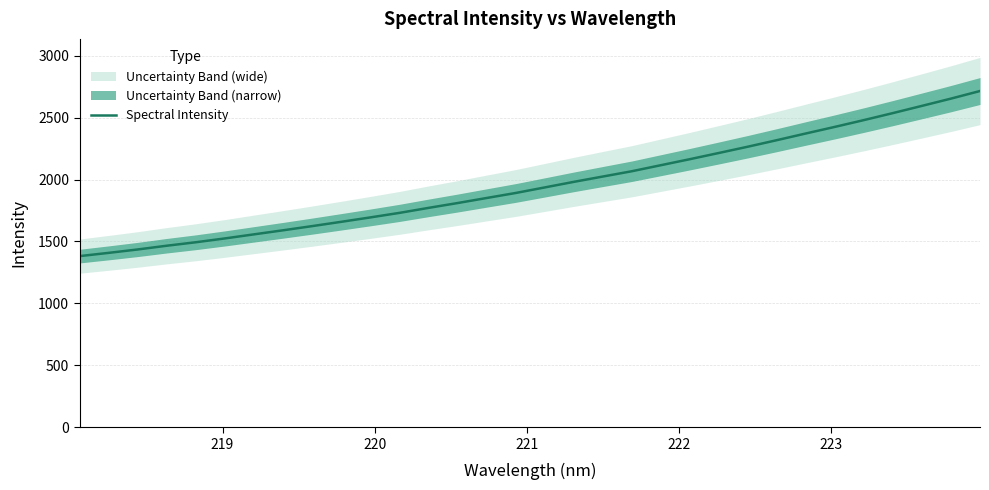

What is the lowest value of the Spectral Intensity series?

1381.5